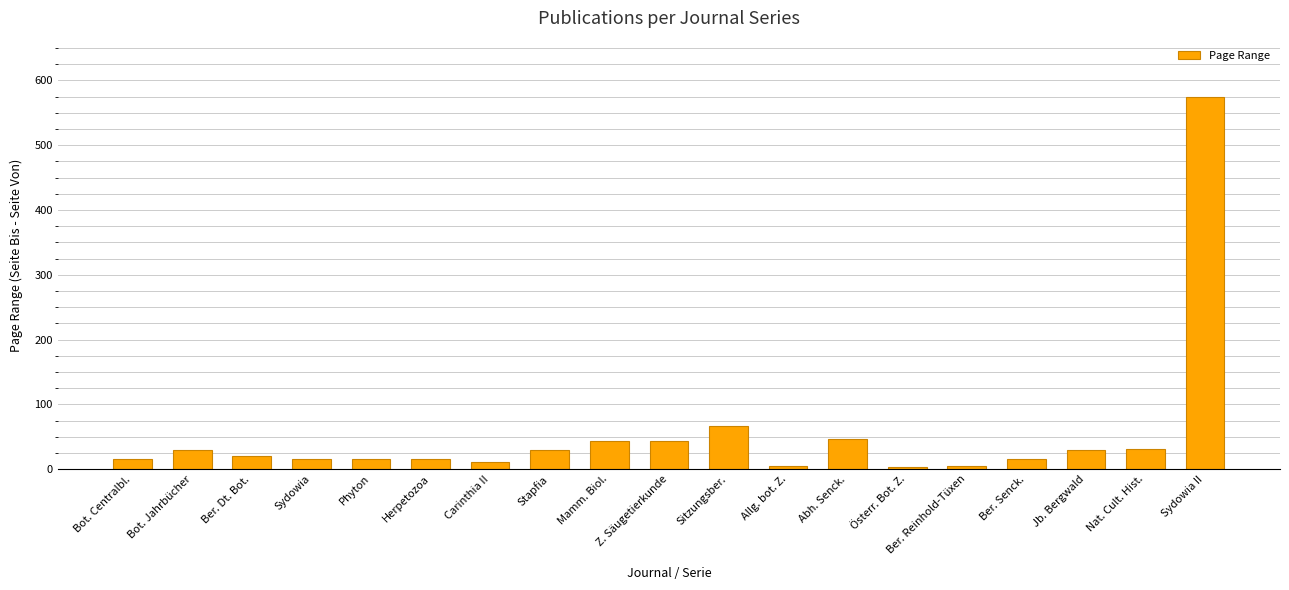

What is the minimum value shown in the chart?

4